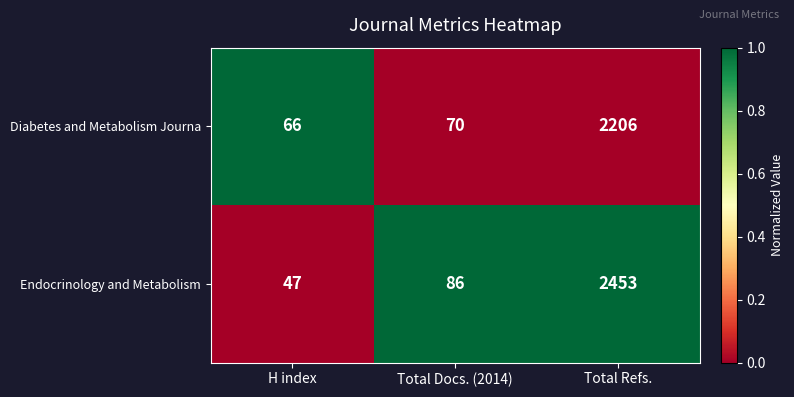

What is the spread (max minus min) of values at Total Refs.?

247